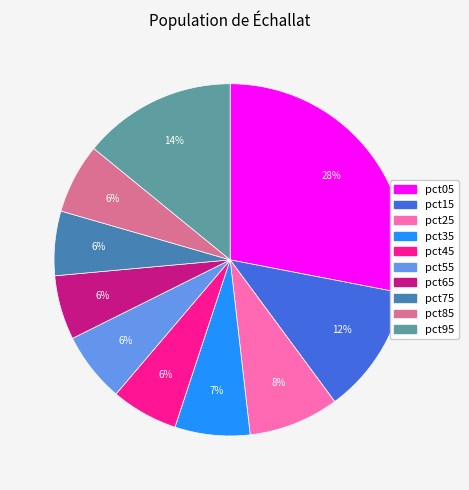

To the nearest percent, what is the difference between the pct95 and pct75 slice percentages?

8%